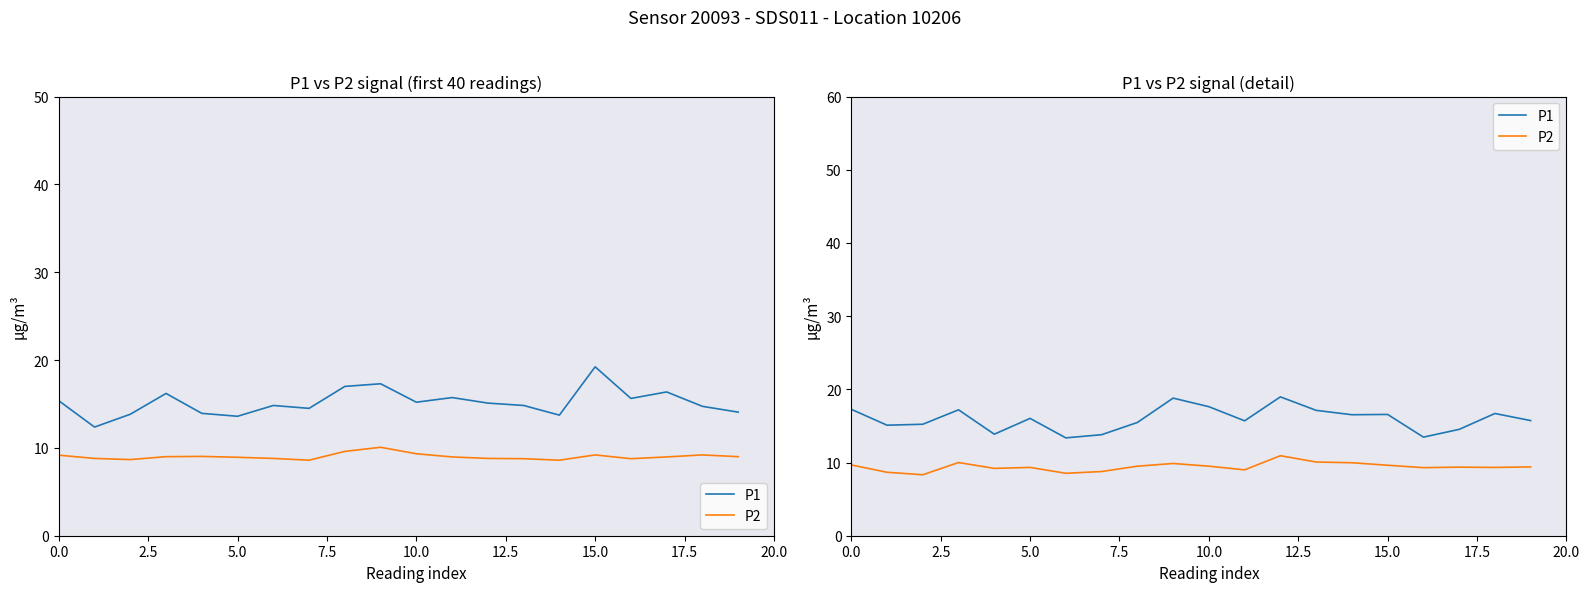

Is the value of P2 at 12 greater than the value of P1 at 15.0?

No